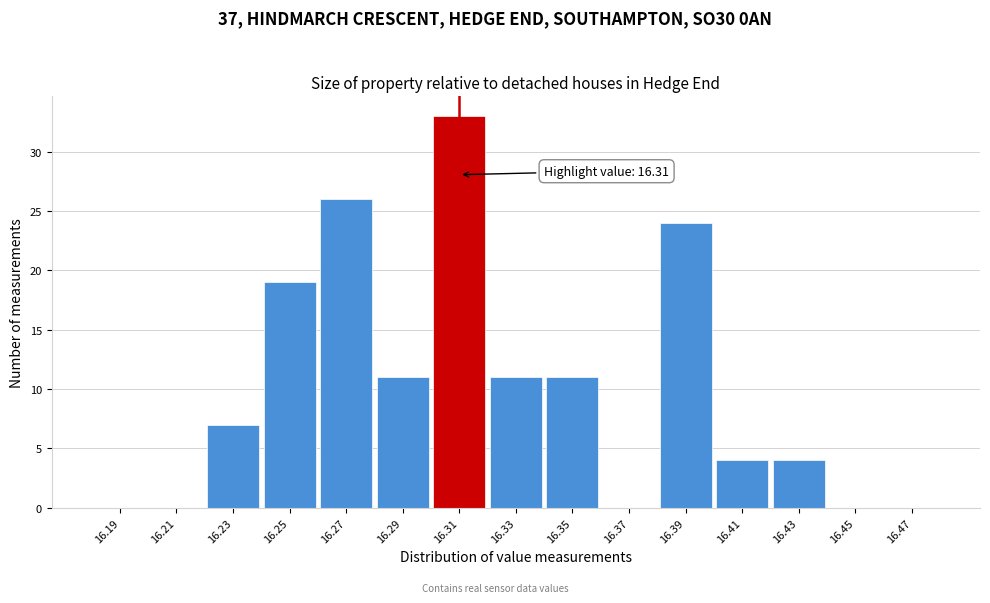

Which range on the x-axis has the tallest bar?

16.30 to 16.32